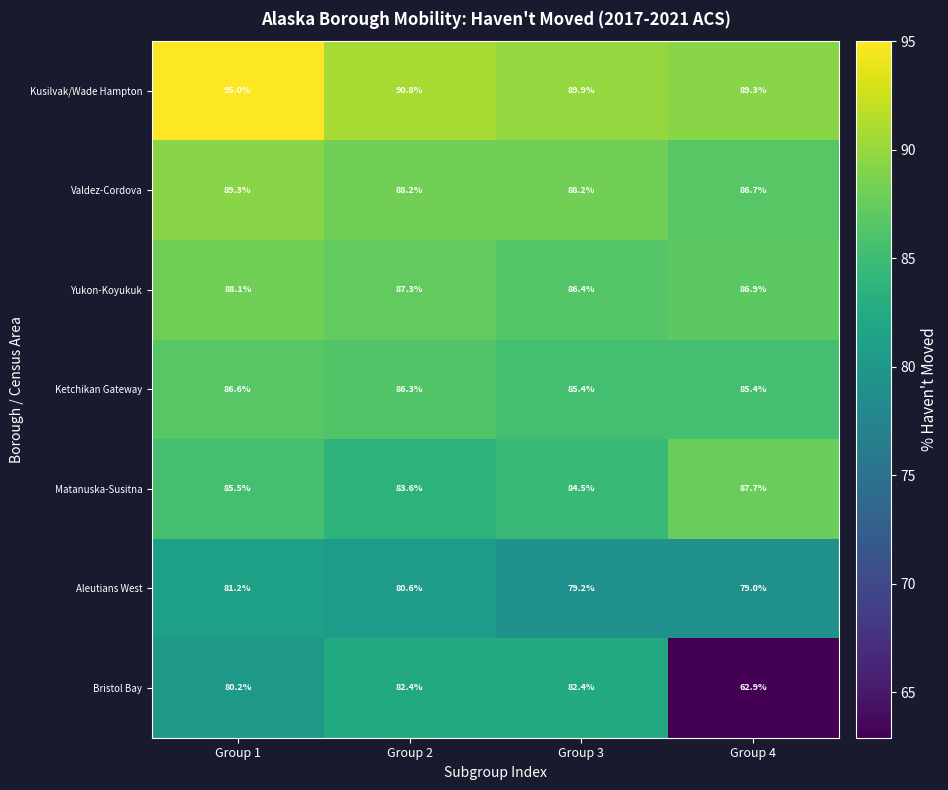

List the series in order of their peak value, highest first.

Kusilvak/Wade Hampton, Valdez-Cordova, Yukon-Koyukuk, Matanuska-Susitna, Ketchikan Gateway, Bristol Bay, Aleutians West